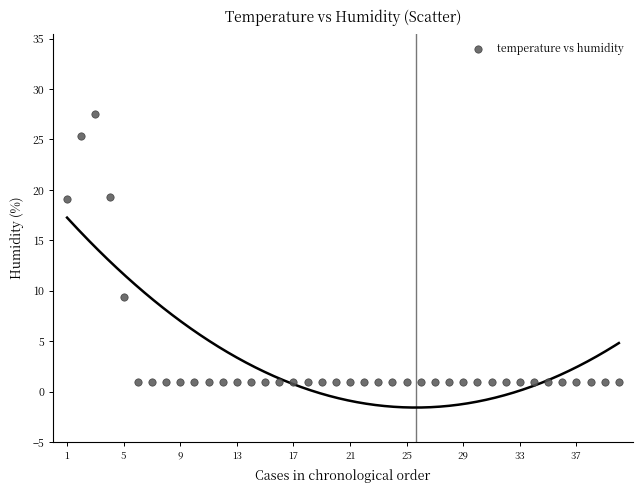

What Y value in the scatter plot is closest to 14?

9.4